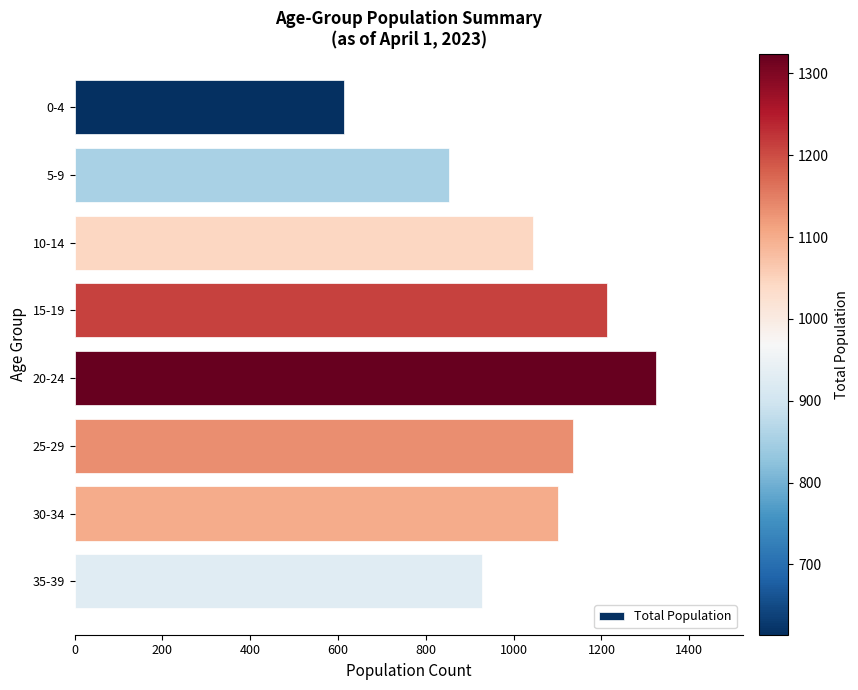

Does the chart contain stacked bars?

No